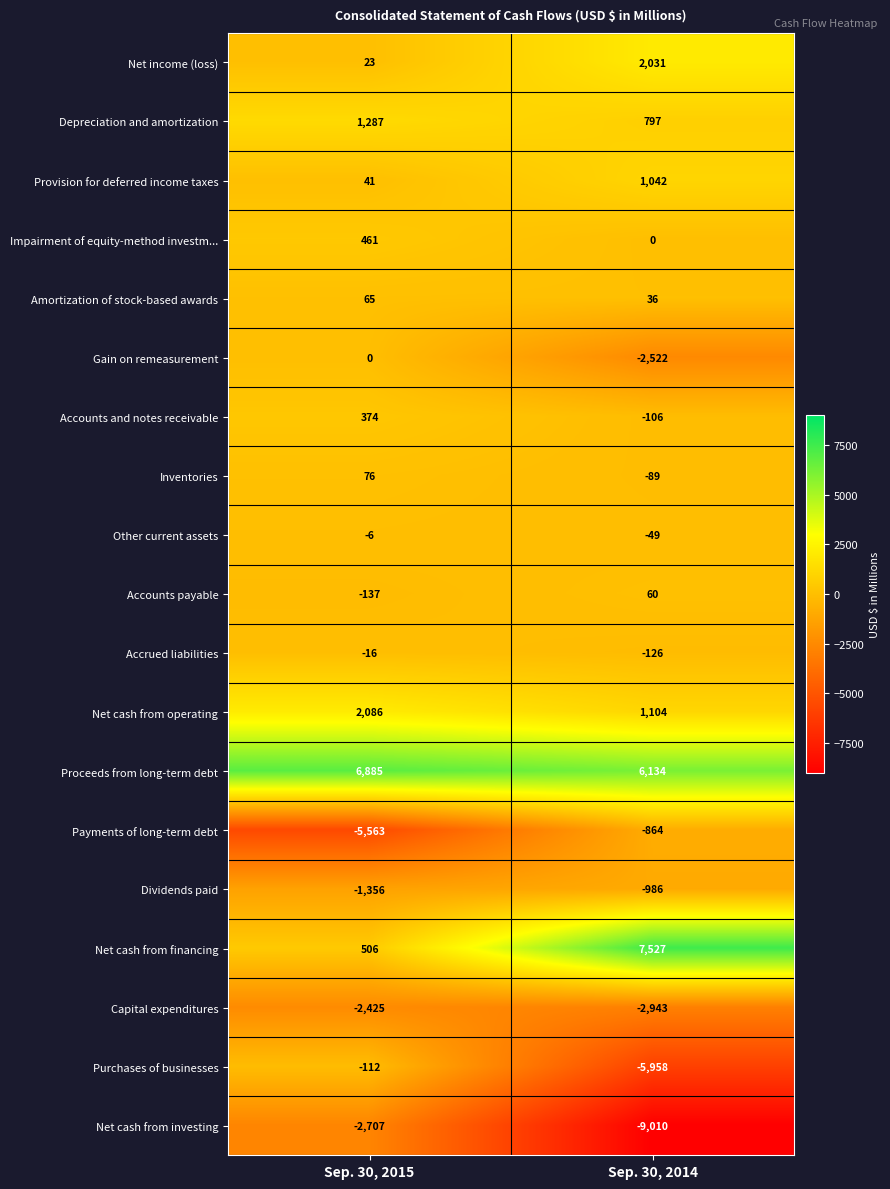

What value does the Accrued liabilities series have at Sep. 30, 2015, to the nearest 10?

-20